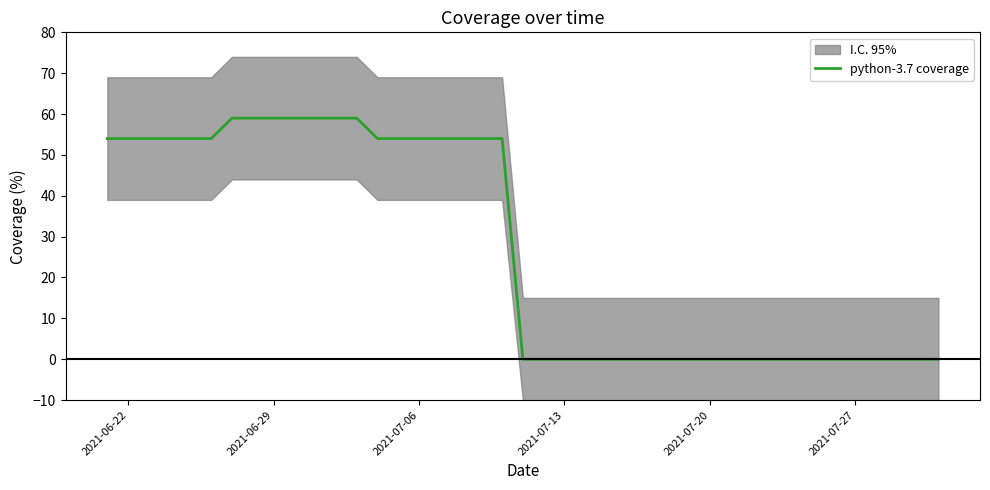

True or false: python-3.7 coverage has a value of 54 at 2021-06-22.

True